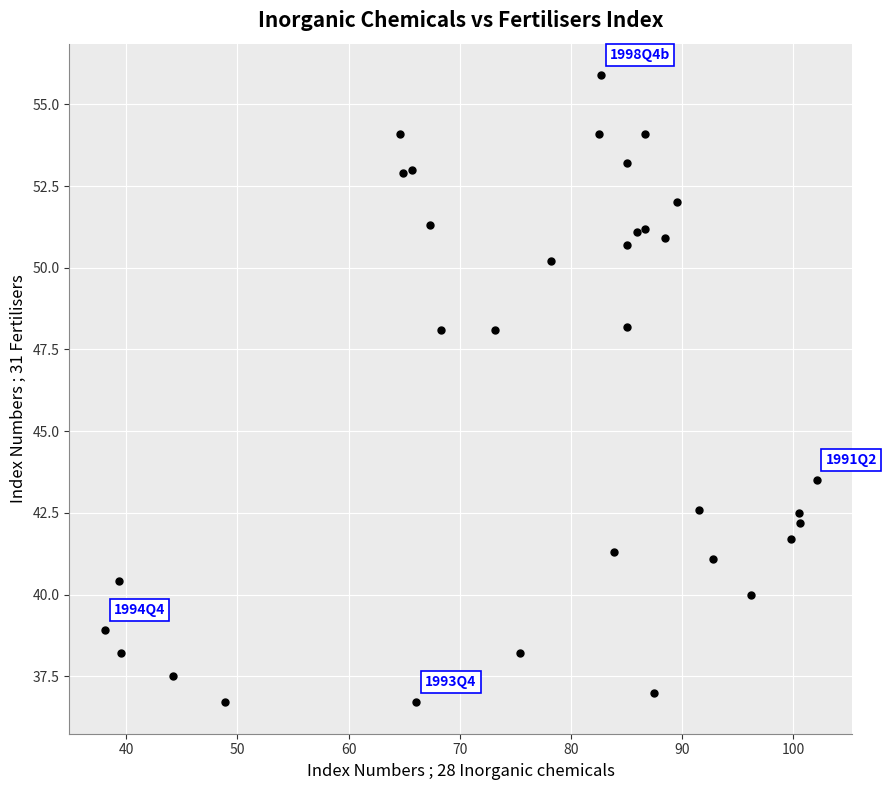

What is the range of X values (max minus min)?

64.0